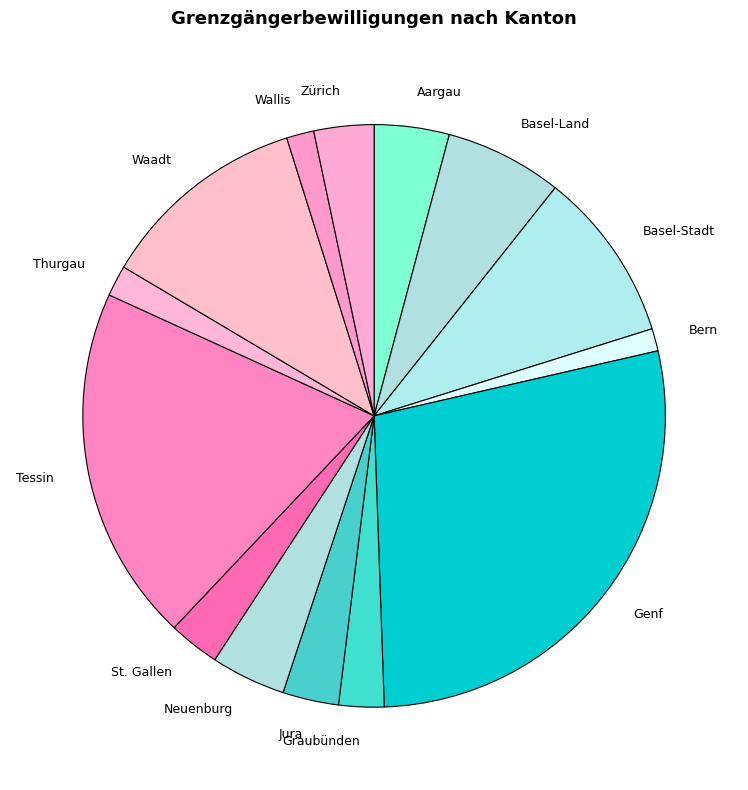

True or false: Jura accounts for 3% of the total.

True